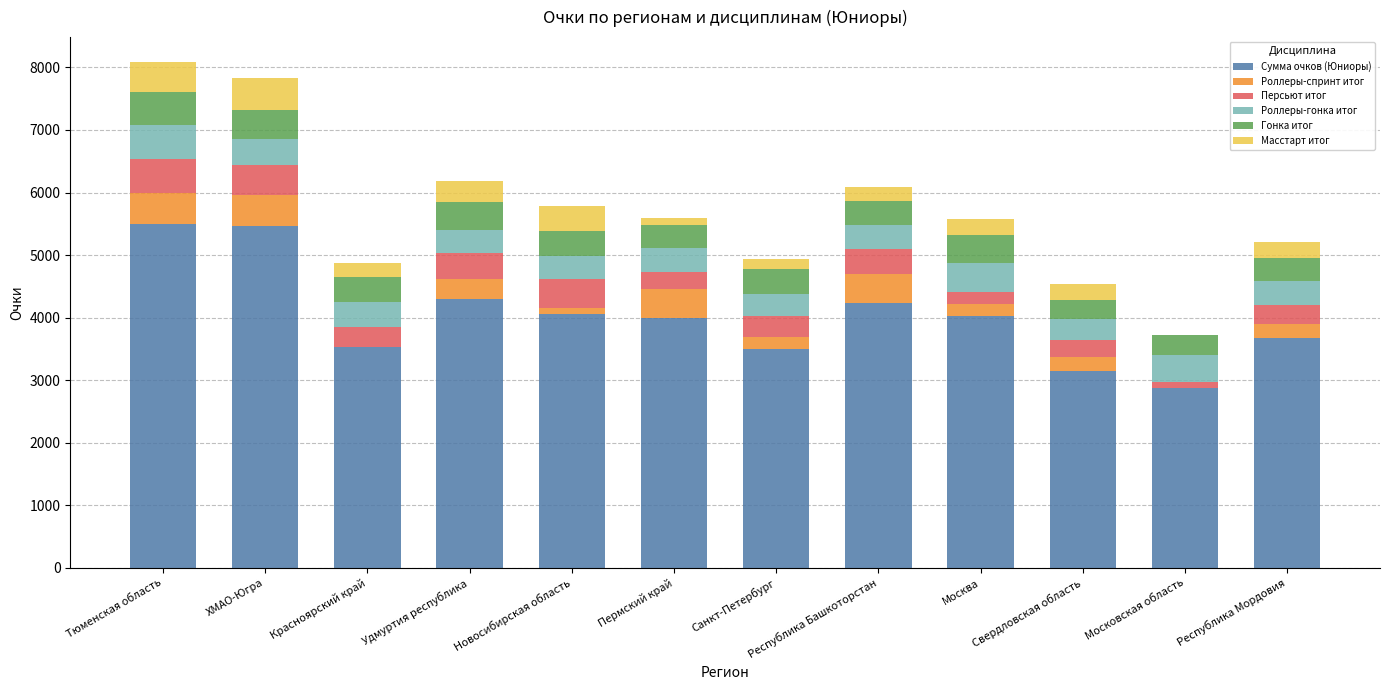

The Сумма очков (Юниоры) series shows 4058.0 at Новосибирская область. True or false?

True